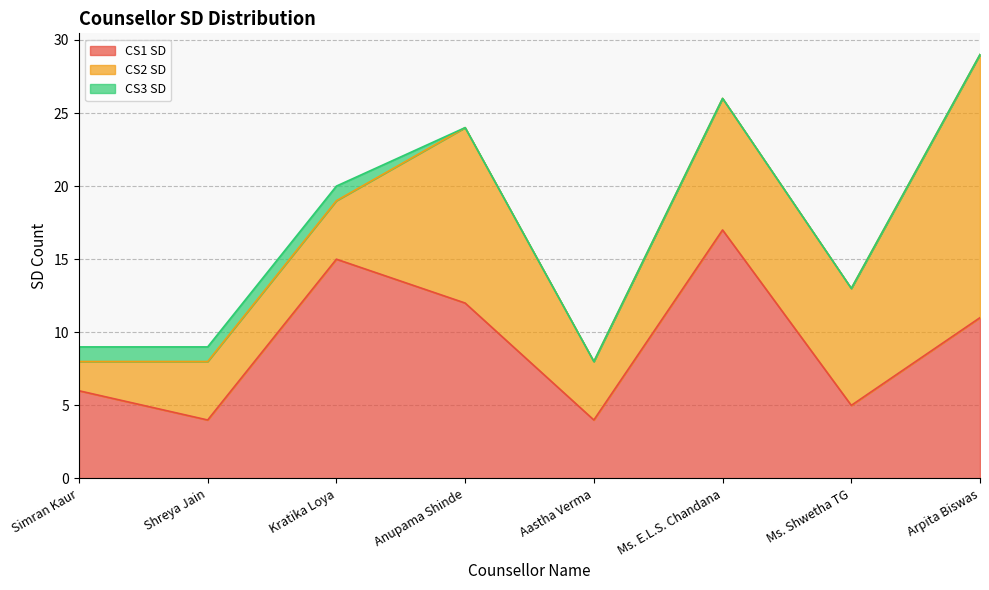

The CS3 SD series shows 1 at Simran Kaur. True or false?

True